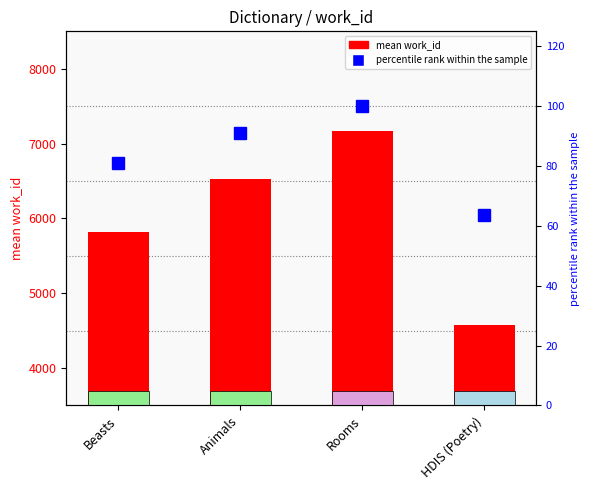

Where is mean work_id nearest to the value 5866?

Beasts